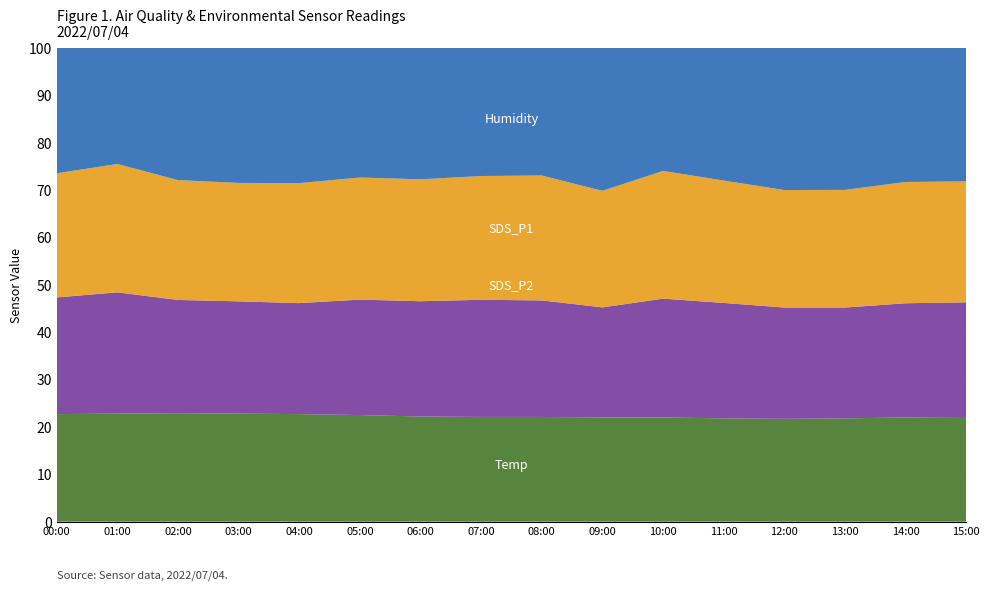

Reading right to left, transcribe all the data shown in this chart.

Temp: 22.1	22.0	21.8	21.7	21.8	22.0	22.0	22.1	22.1	22.2	22.5	22.7	22.8	22.9	22.8	22.7
SDS_P2: 24.2	24.1	23.4	23.5	24.4	25.1	23.2	24.6	24.7	24.3	24.4	23.4	23.7	23.9	25.6	24.6
SDS_P1: 25.5	25.6	24.8	24.8	25.8	27.0	24.6	26.4	26.1	25.7	25.8	25.3	25.0	25.3	27.1	26.2
Humidity: 66.5	67.4	67.0	66.8	66.7	66.4	66.0	66.0	66.3	66.0	65.3	64.7	64.6	64.7	65.6	66.2